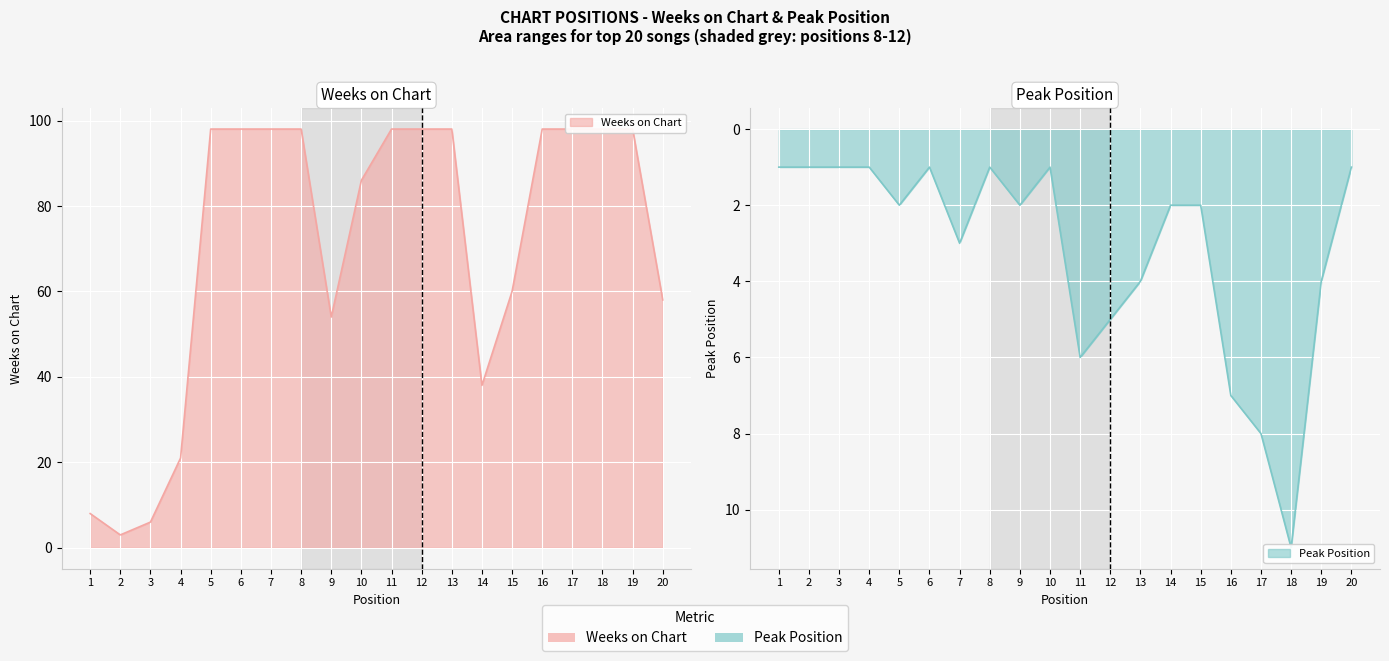

Rank the categories by Weeks on Chart value from highest to lowest.

5, 6, 7, 8, 11, 12, 13, 16, 17, 18, 19, 10, 15, 20, 9, 14, 4, 1, 3, 2